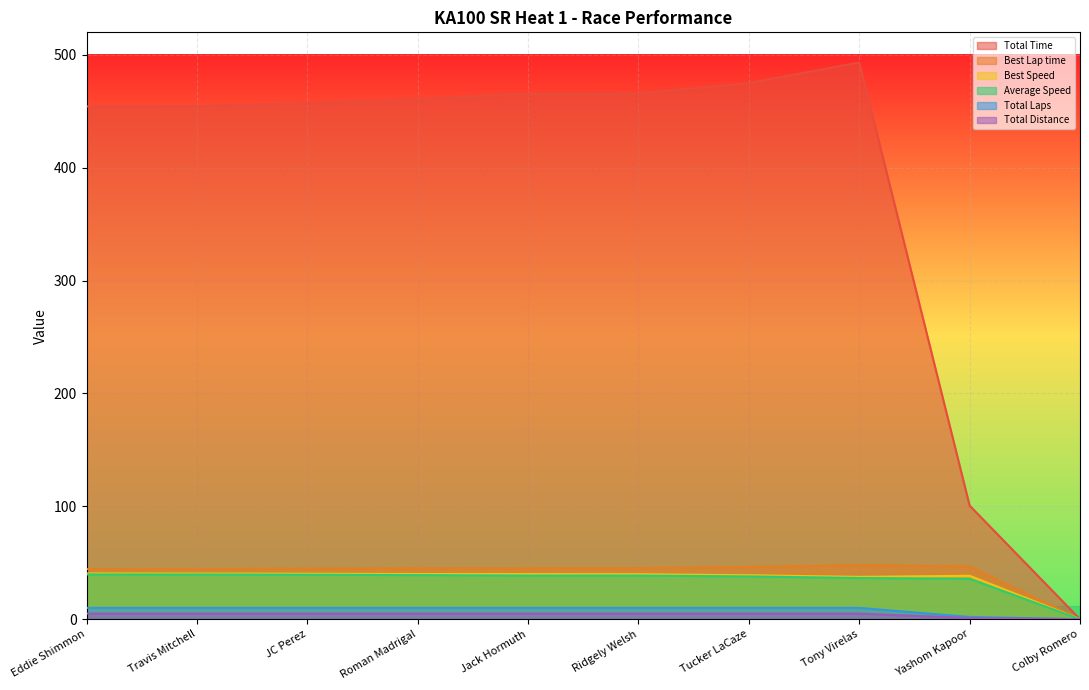

Which has a higher value, JC Perez or Travis Mitchell?

JC Perez